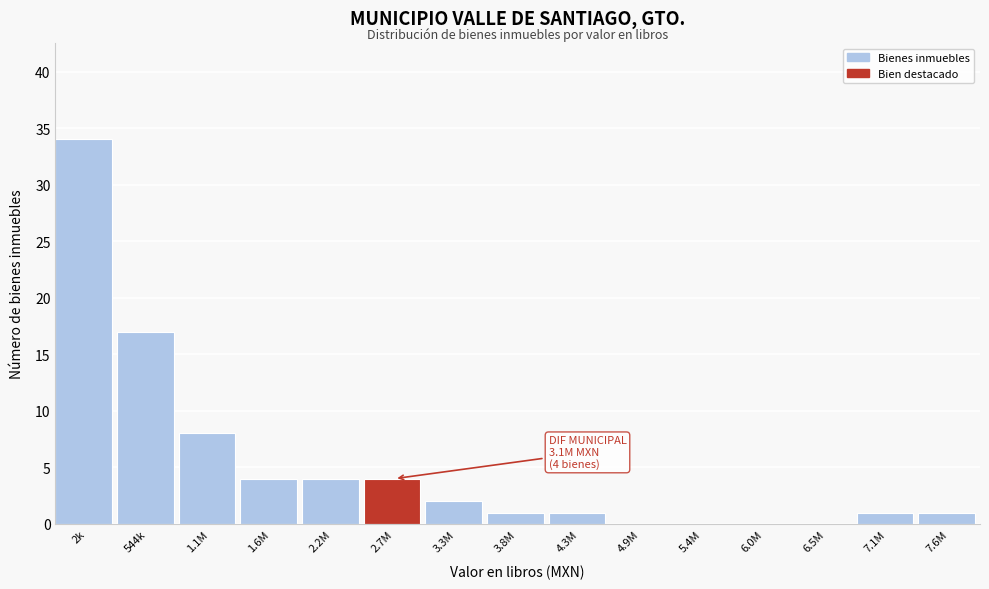

Reading left to right, what are all the values shown in this chart?

2k=34	544k=17	1.1M=8	1.6M=4	2.2M=4	2.7M=4	3.3M=2	3.8M=1	4.3M=1	4.9M=0	5.4M=0	6.0M=0	6.5M=0	7.1M=1	7.6M=1